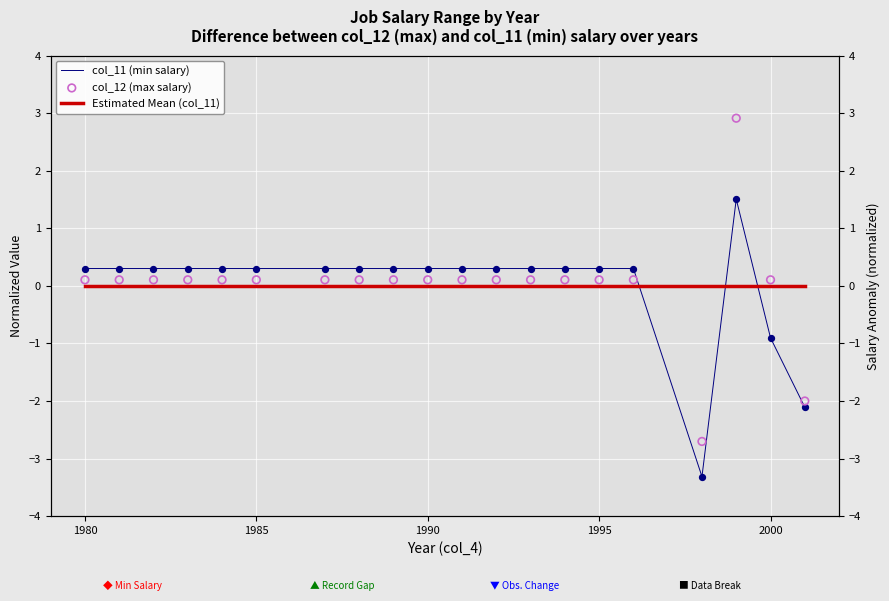

What are all the series names shown in the legend?

col_11 (min salary), Estimated Mean (col_11), col_12 (max salary)